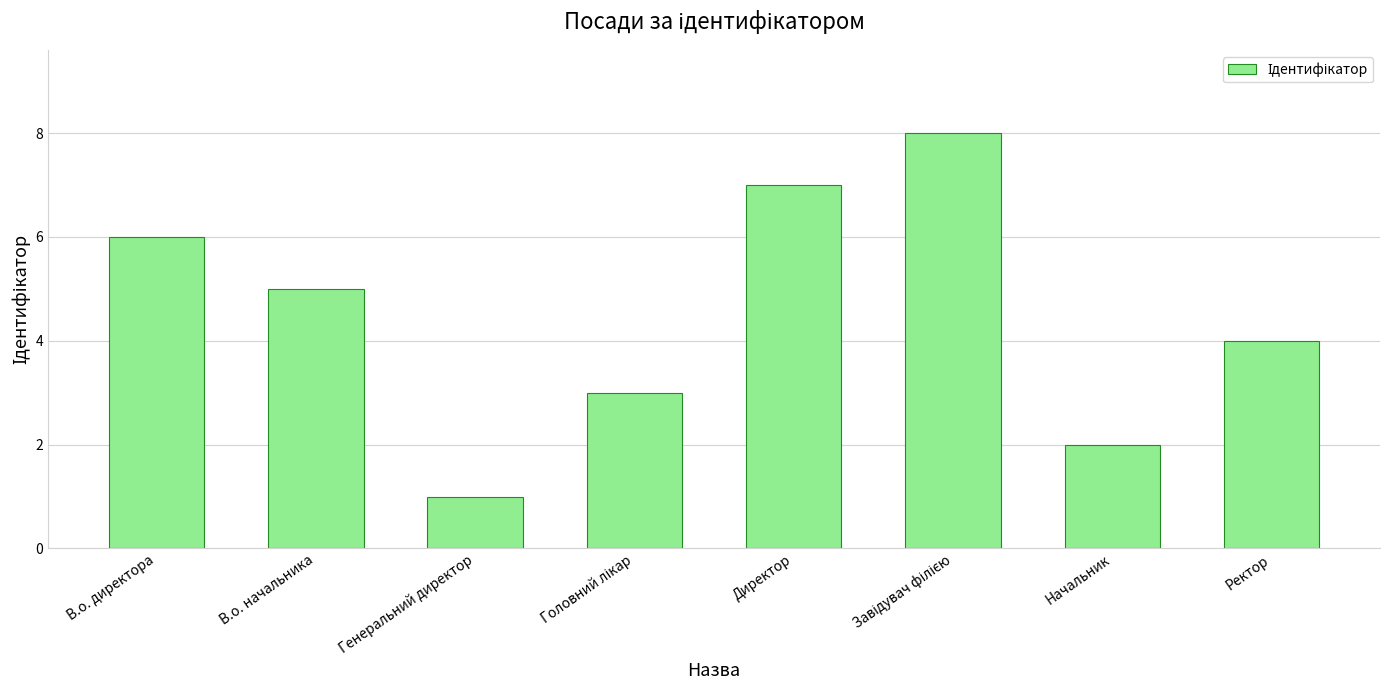

What is the difference between the second highest and second lowest values?

5